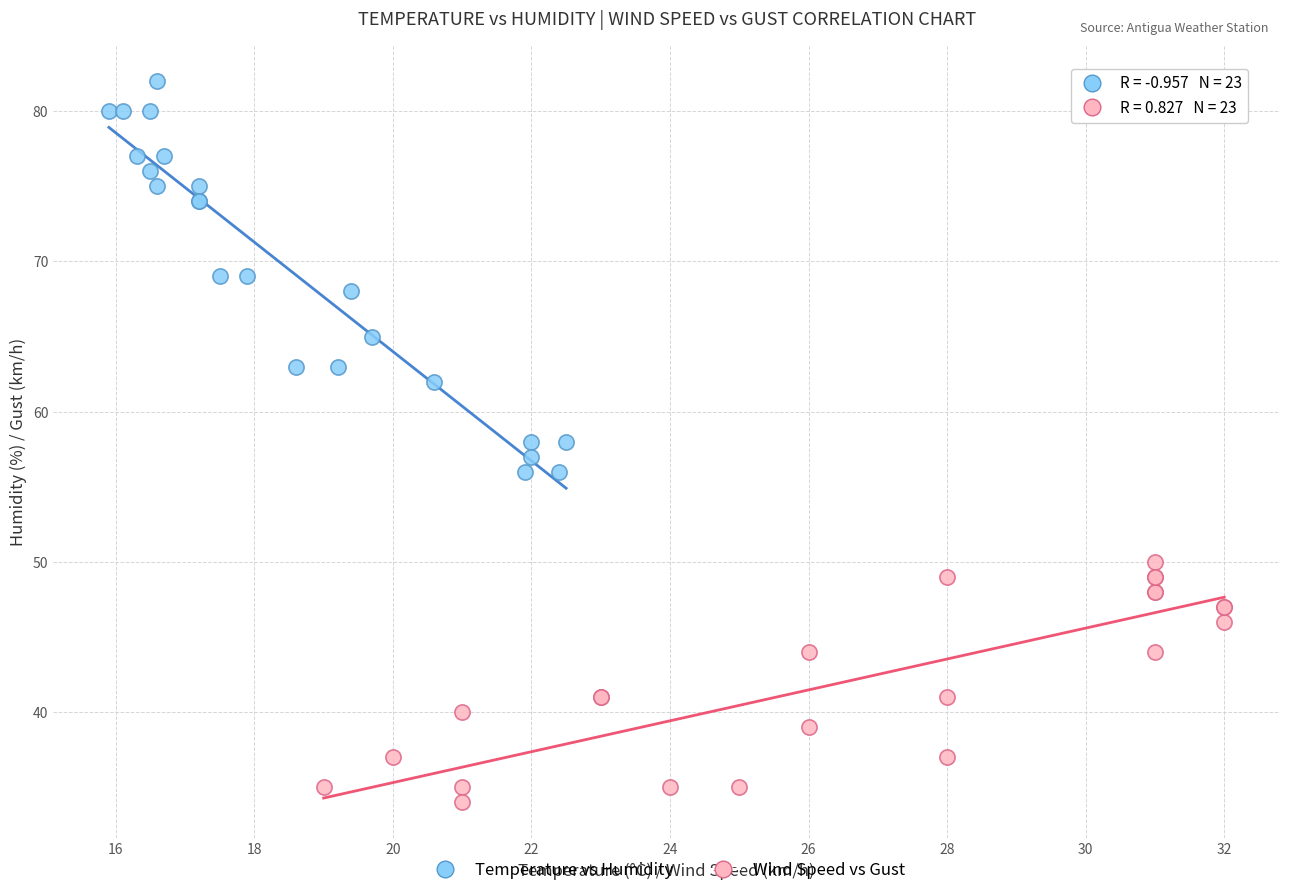

Which series reaches the maximum Y coordinate?

Temperature vs Humidity